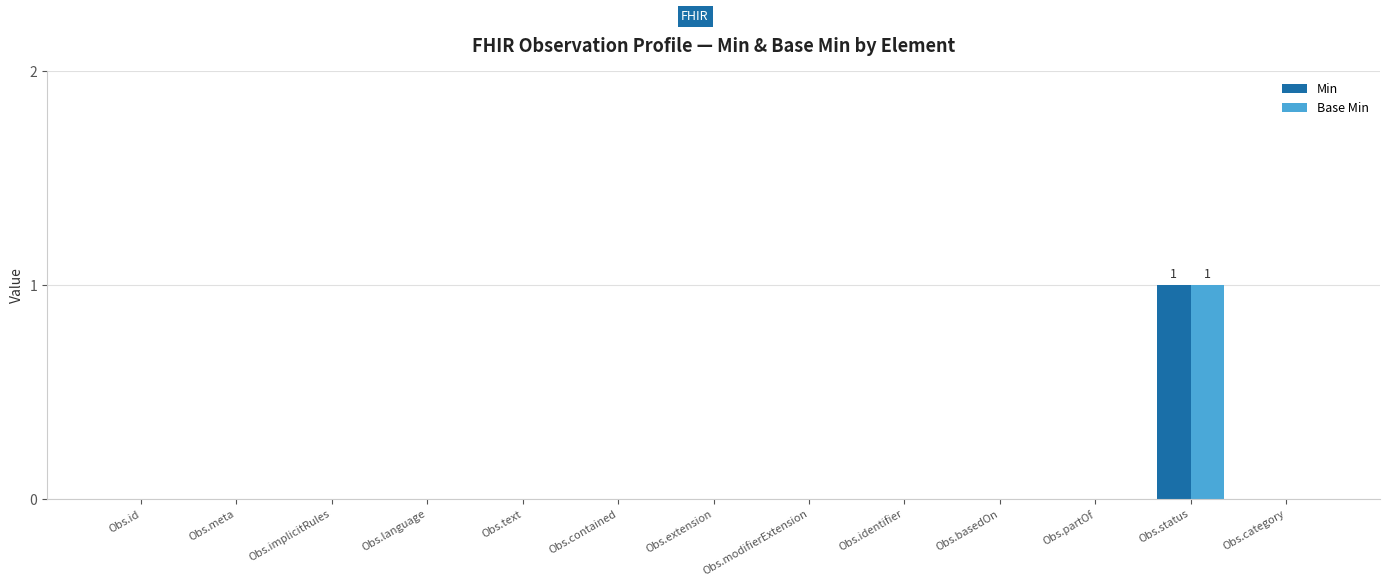

Is it true that Min equals 0 at Obs.modifierExtension?

True